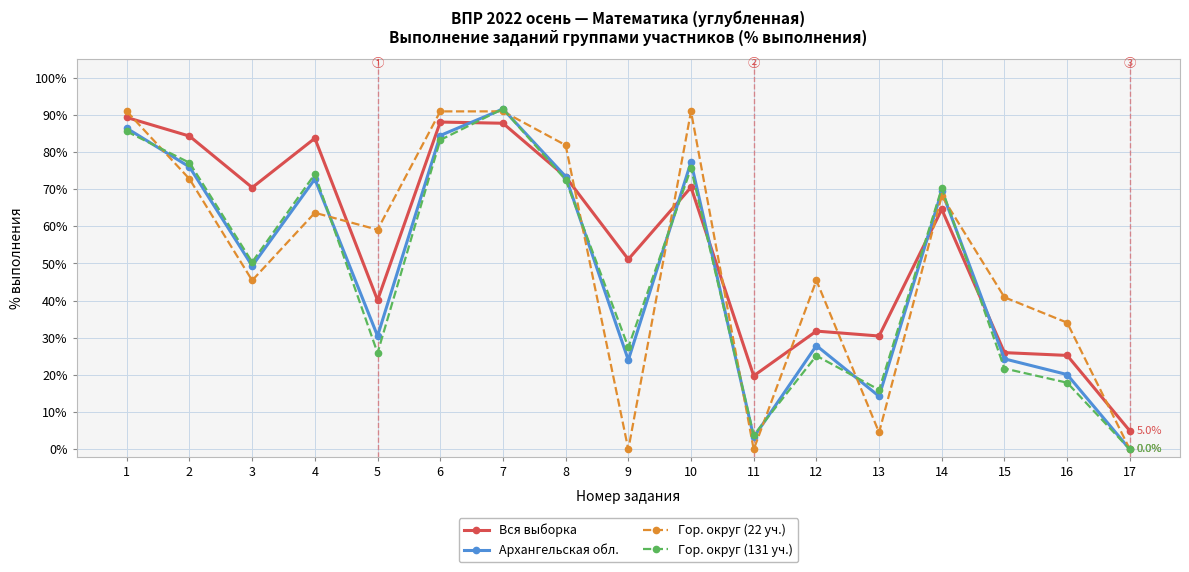

How many times do Вся выборка and Гор. округ (22 уч.) cross each other?

9